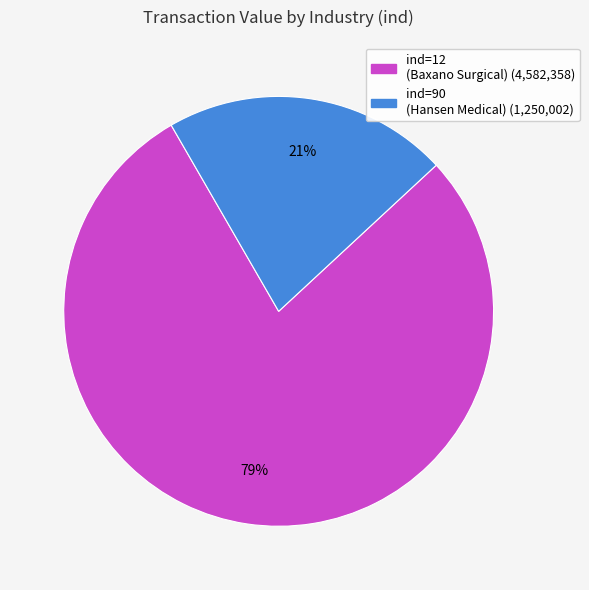

How many segments does this pie chart have?

2